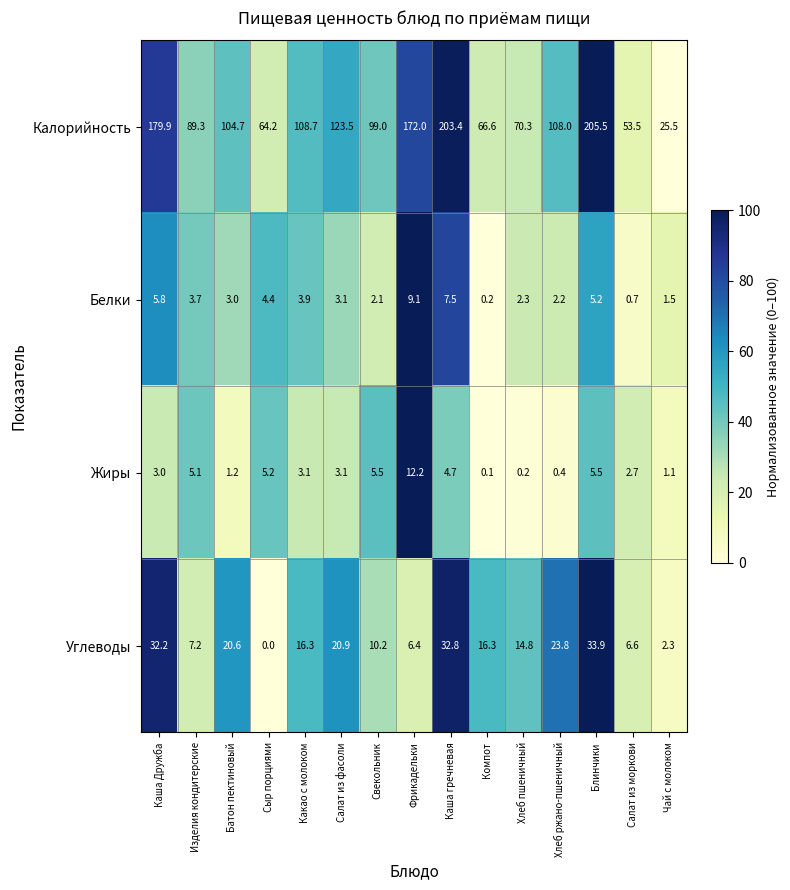

List the series in order of their peak value, highest first.

Калорийность, Углеводы, Жиры, Белки